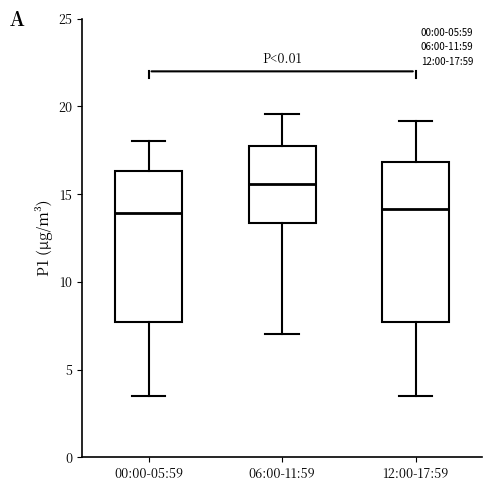

Which box is the tallest, from its lower edge to its upper edge?

12:00-17:59